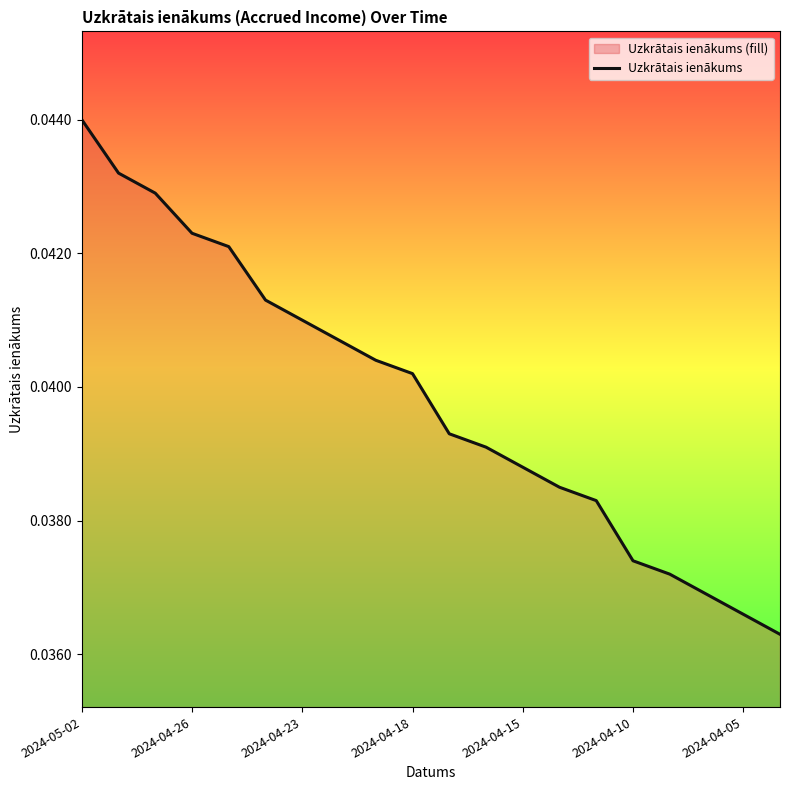

Which has a higher value, 2024-04-18 or 2024-04-10?

2024-04-18